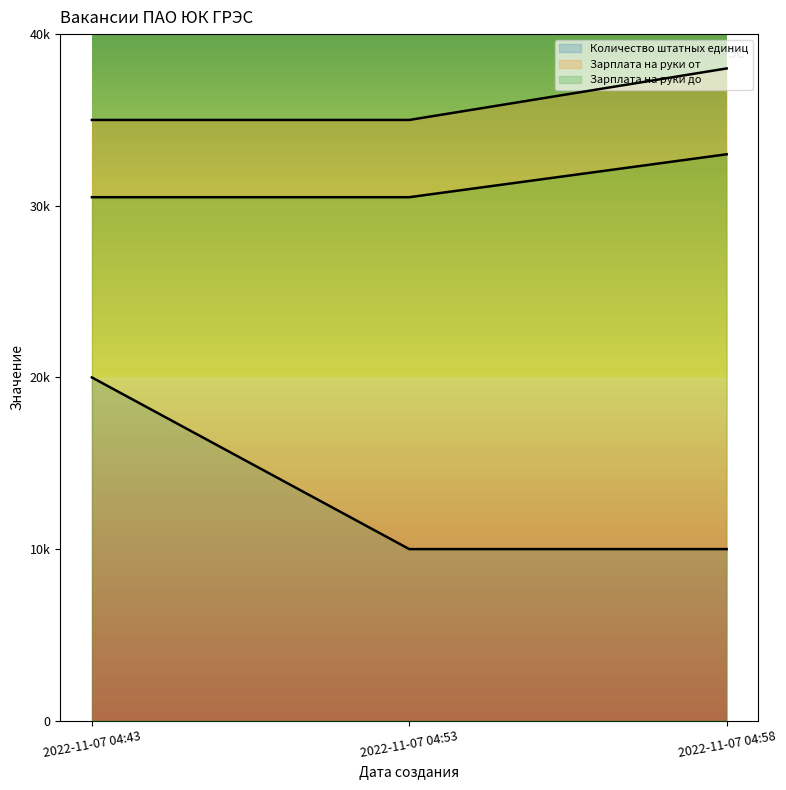

What is the difference between the maximum and second lowest values in the Зарплата на руки от series?

3000